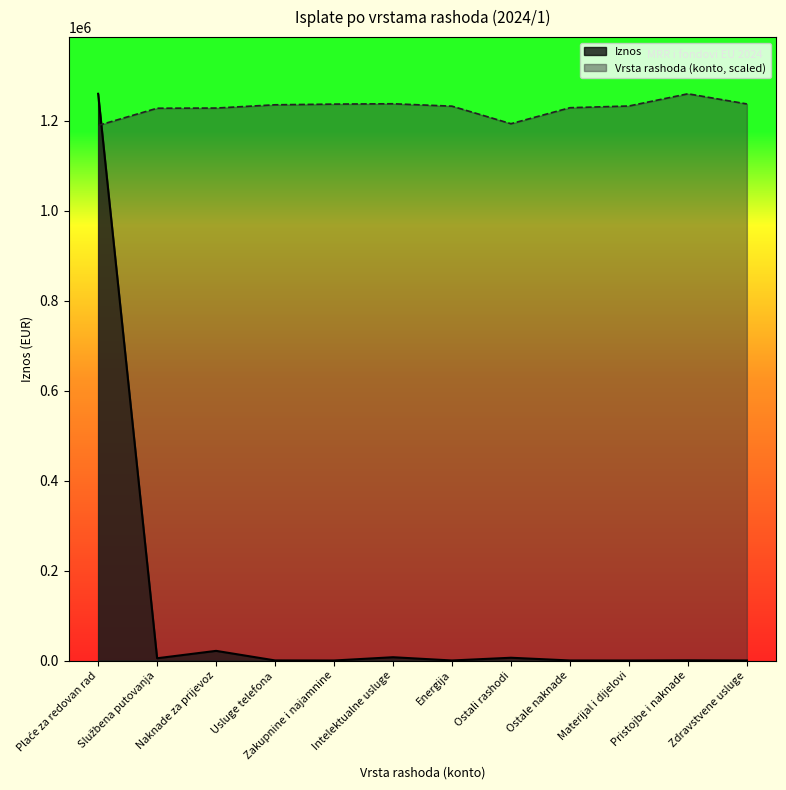

What is the minimum value for Iznos?

19.0